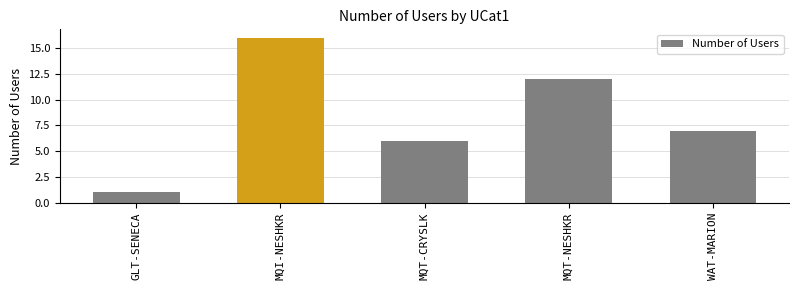

What is the difference between the maximum and second lowest values?

10